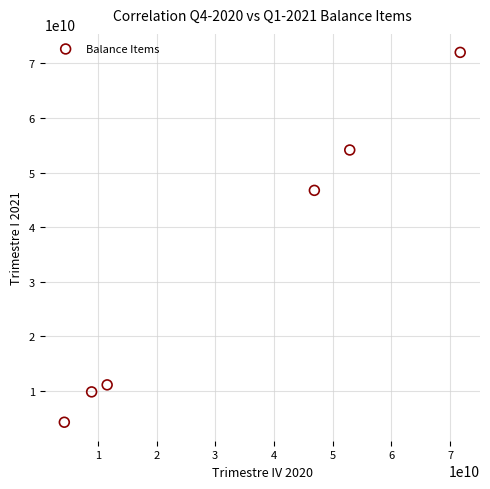

What is the average X value?

32728607366.3